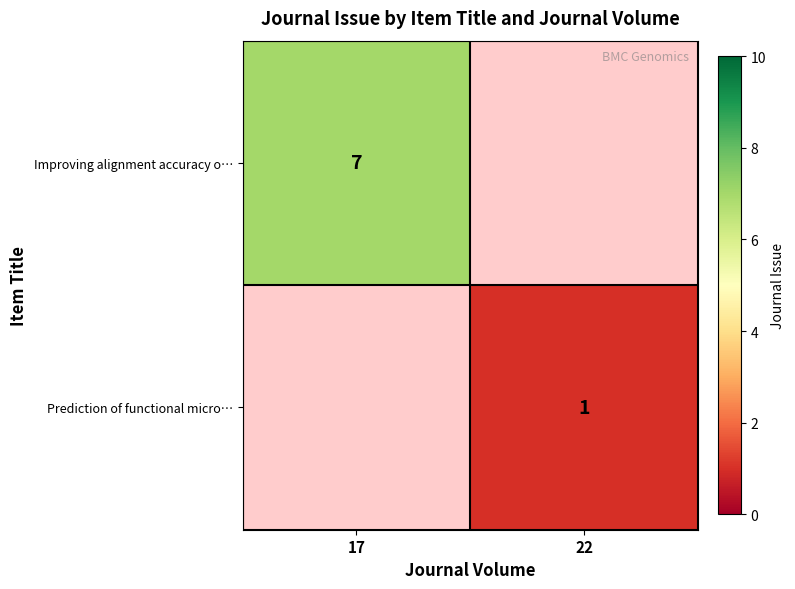

Is the value of Prediction of functional micro… at 22 greater than the value of Improving alignment accuracy o… at 17?

No